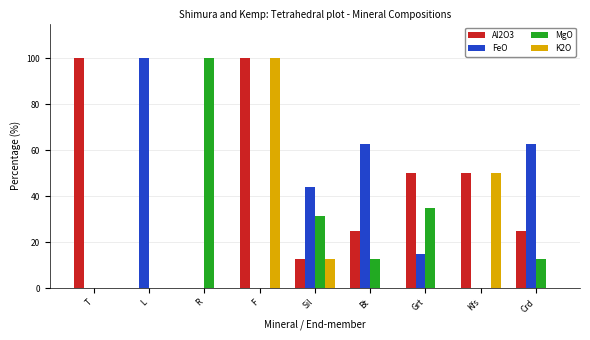

At which label is MgO closest to 50?

Grt